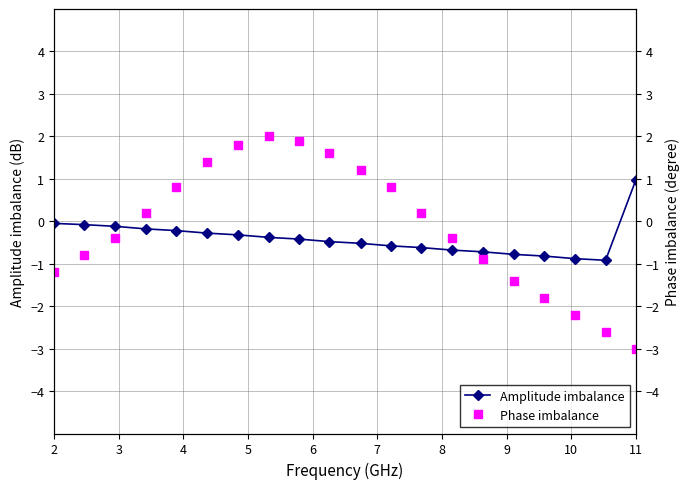

What is the highest value of the Phase imbalance series?

2.0